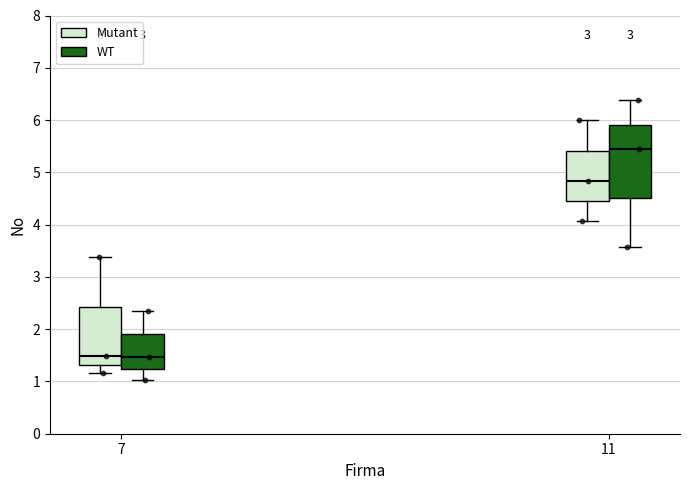

Reading left to right, read every box against the y-axis: the position of its median line, the range the box covers, and the ends of its whiskers. The values are not printed on the chart, so give them approximately, as read against the axis.

7 (Mutant): median 1.5, box 1.3 to 2.4, whiskers 1.2 to 3.4
7 (WT): median 1.5, box 1.2 to 1.9, whiskers 1.0 to 2.3
11 (Mutant): median 4.8, box 4.5 to 5.4, whiskers 4.1 to 6.0
11 (WT): median 5.4, box 4.5 to 5.9, whiskers 3.6 to 6.4